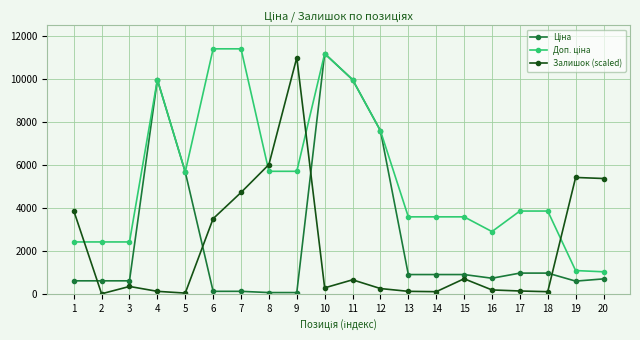

What is the maximum value for Залишок (scaled)?

11000.0